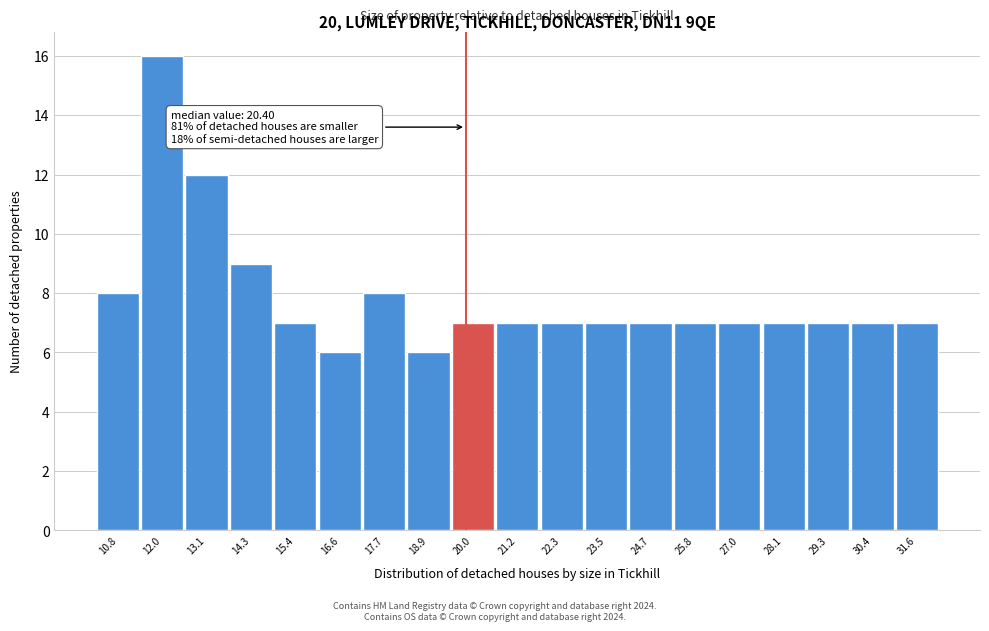

Reading left to right, extract all data points from this chart.

10.8=8	12.0=16	13.1=12	14.3=9	15.4=7	16.6=6	17.7=8	18.9=6	20.0=7	21.2=7	22.3=7	23.5=7	24.7=7	25.8=7	27.0=7	28.1=7	29.3=7	30.4=7	31.6=7